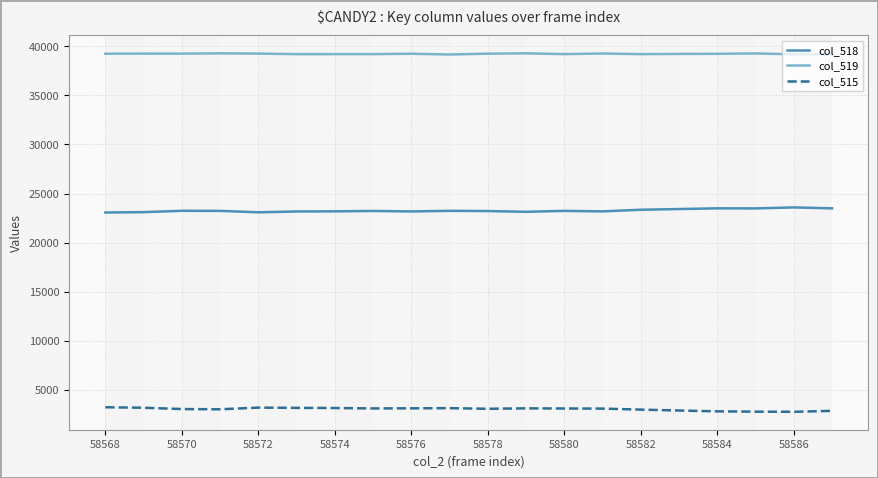

Which series has the largest total across all categories?

col_519